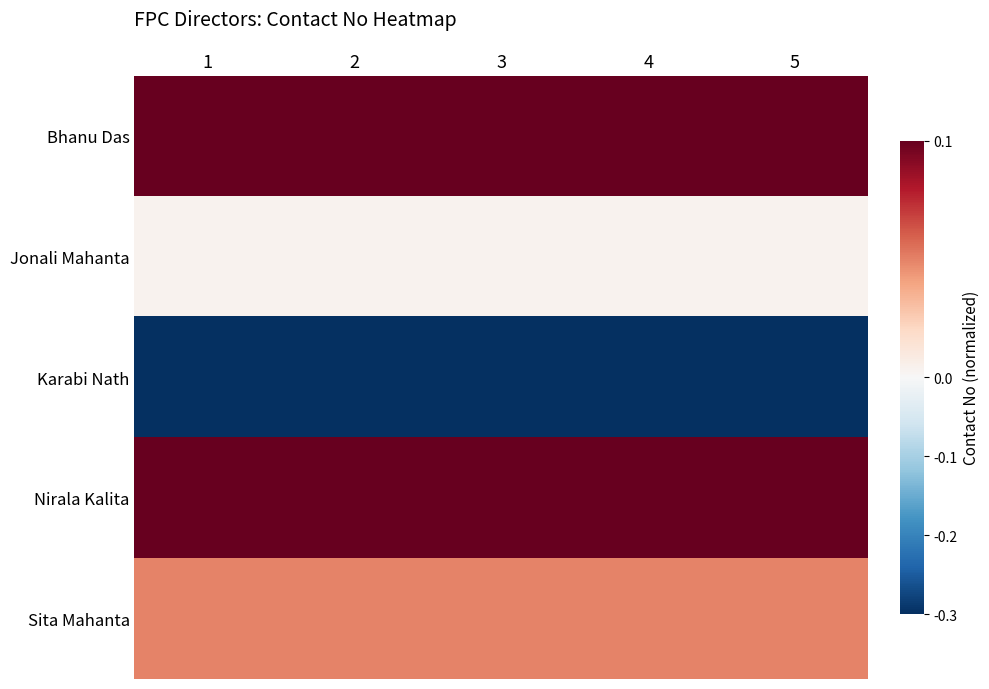

At which category does the chart reach its minimum across all series?

1